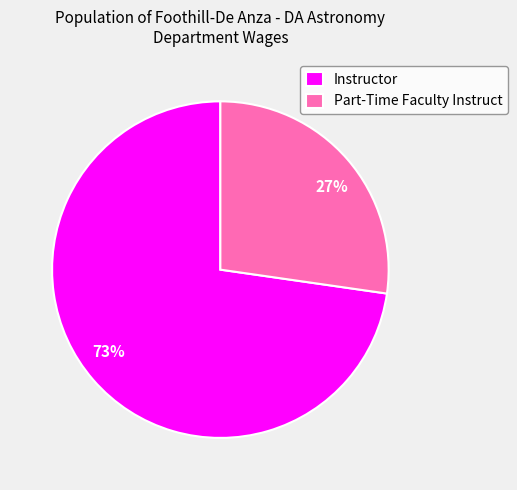

Is it true that Instructor is 73% of the pie?

True